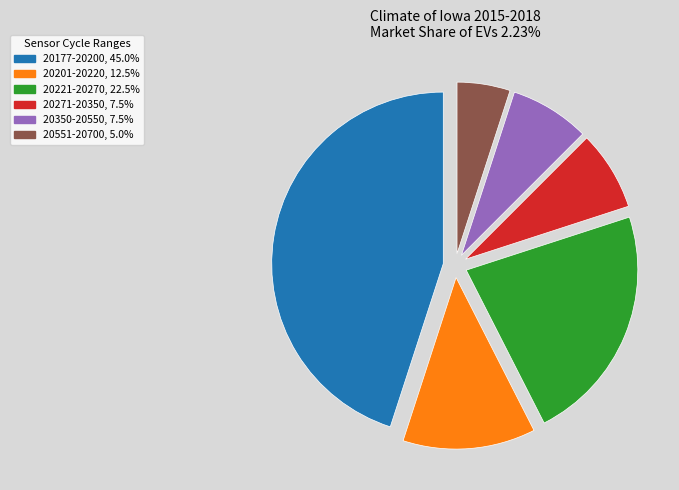

Is there a majority slice in this chart?

No